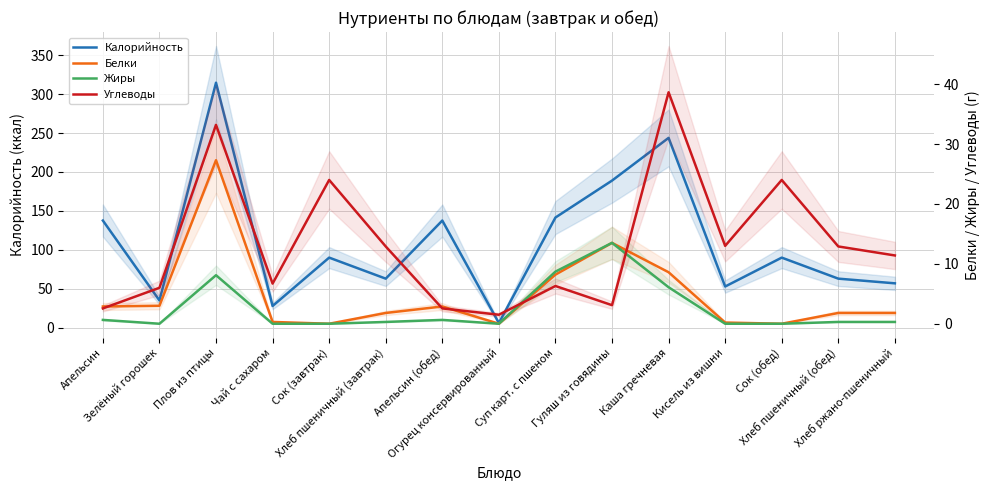

True or false: Жиры and Калорийность intersect in this chart.

False